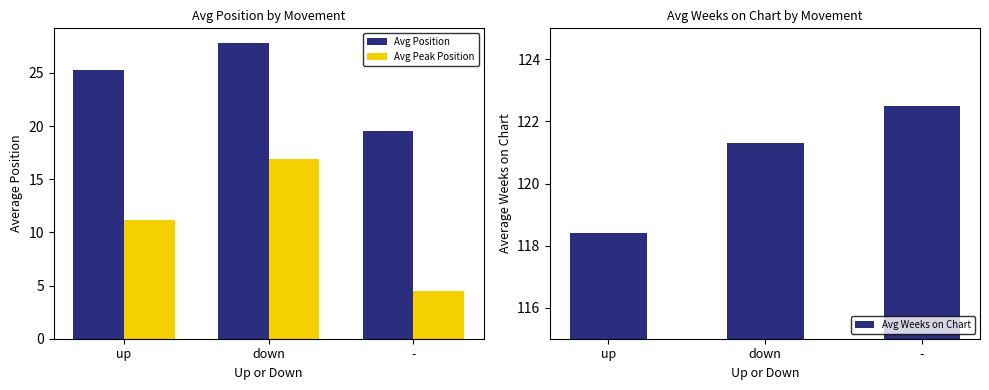

Which has a higher value, - or down?

down